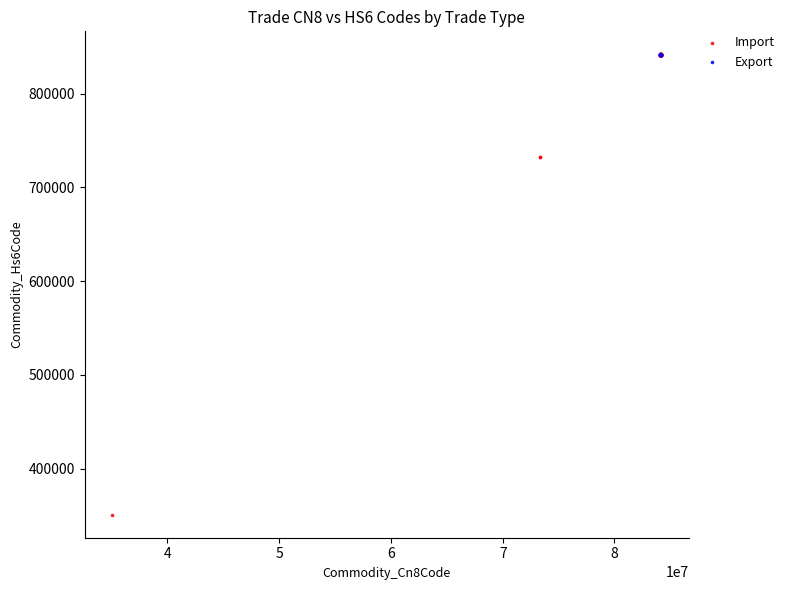

Which series has the largest Y range (max minus min)?

Import